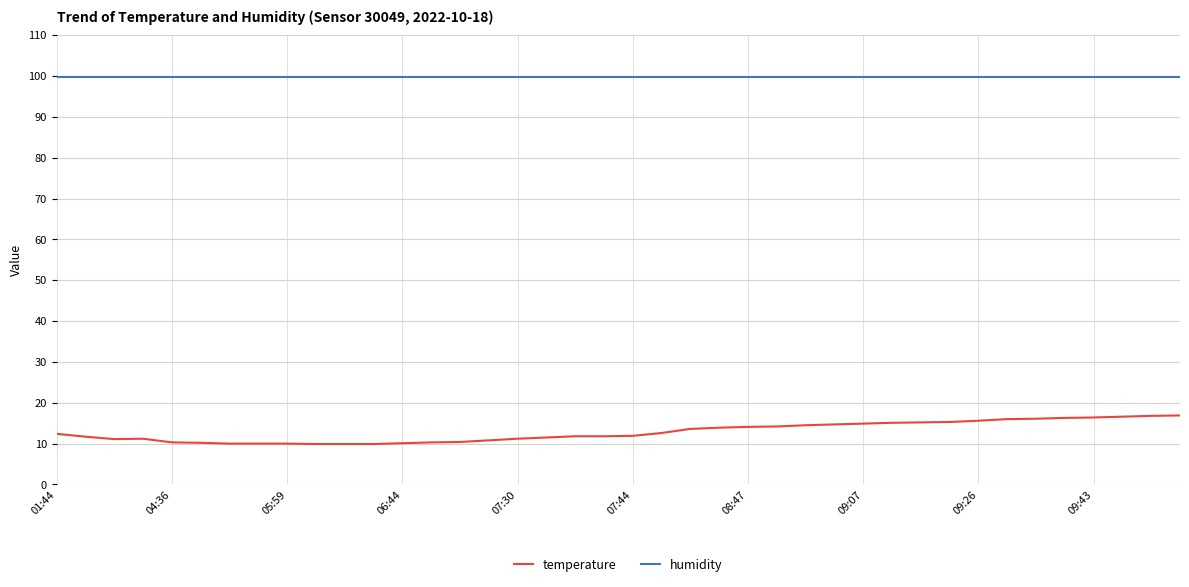

True or false: temperature and humidity intersect in this chart.

False